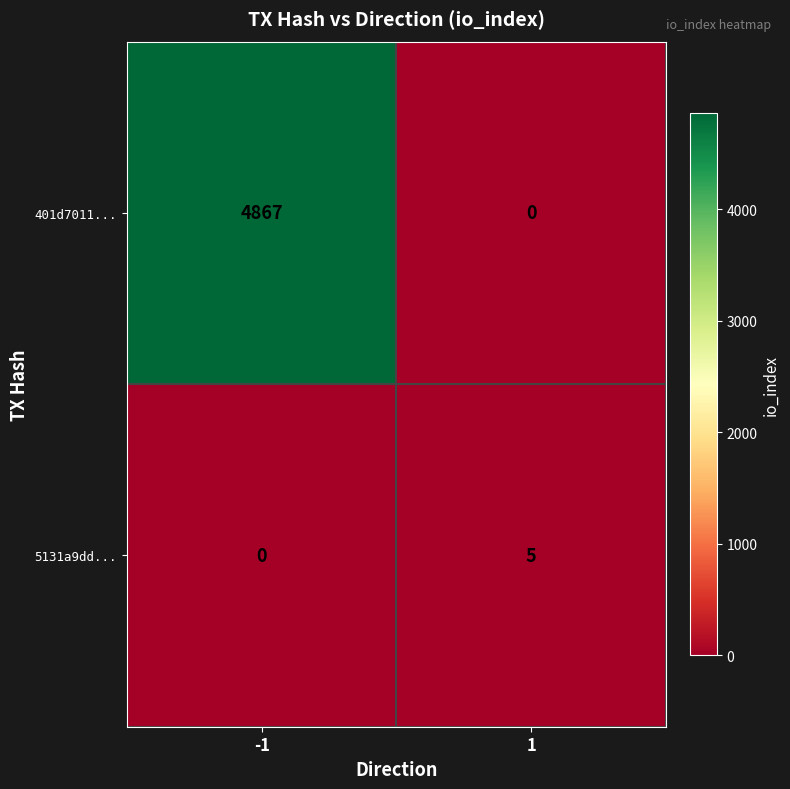

What is the difference between the highest and lowest values at -1?

4867